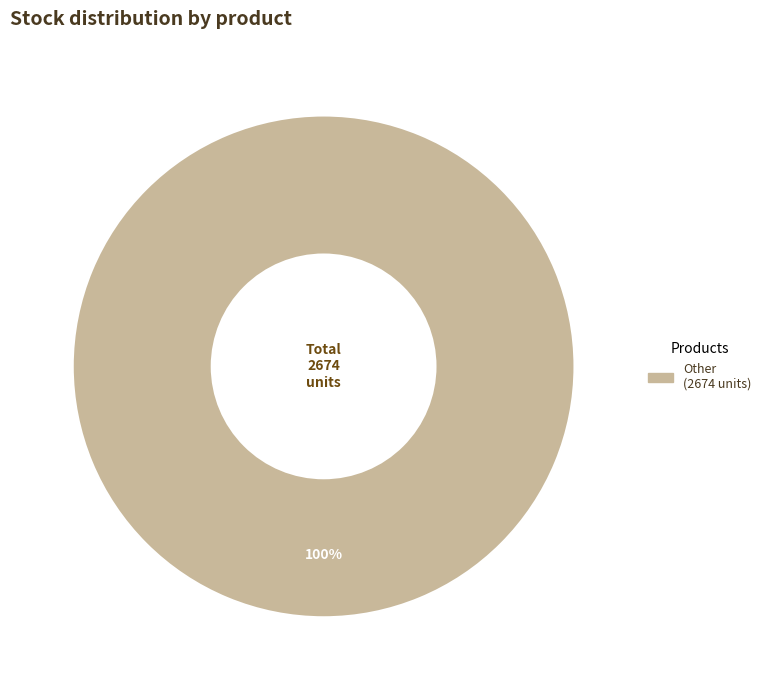

Does any single category account for the majority?

Yes